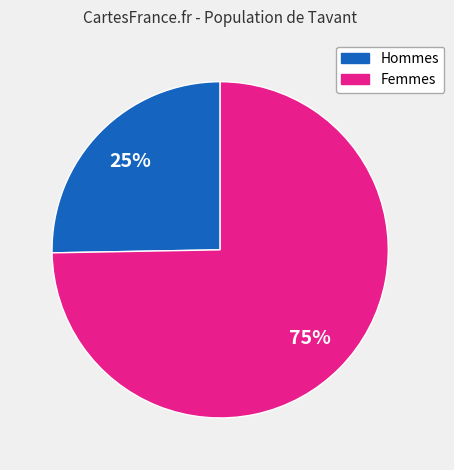

Does any single category account for the majority?

Yes